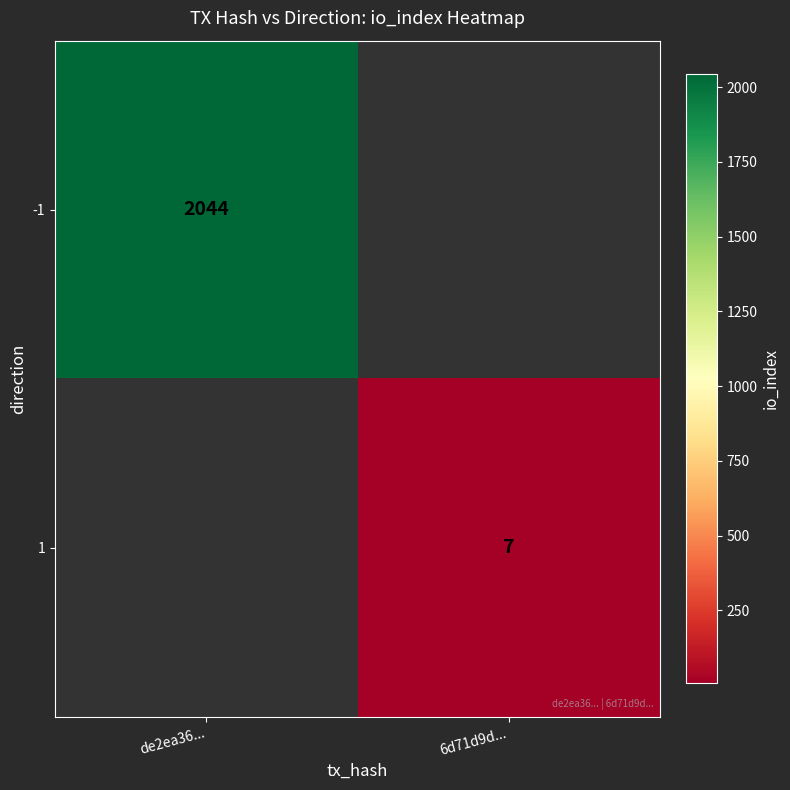

The value of -1 at de2ea36... is 2044. True or false?

True